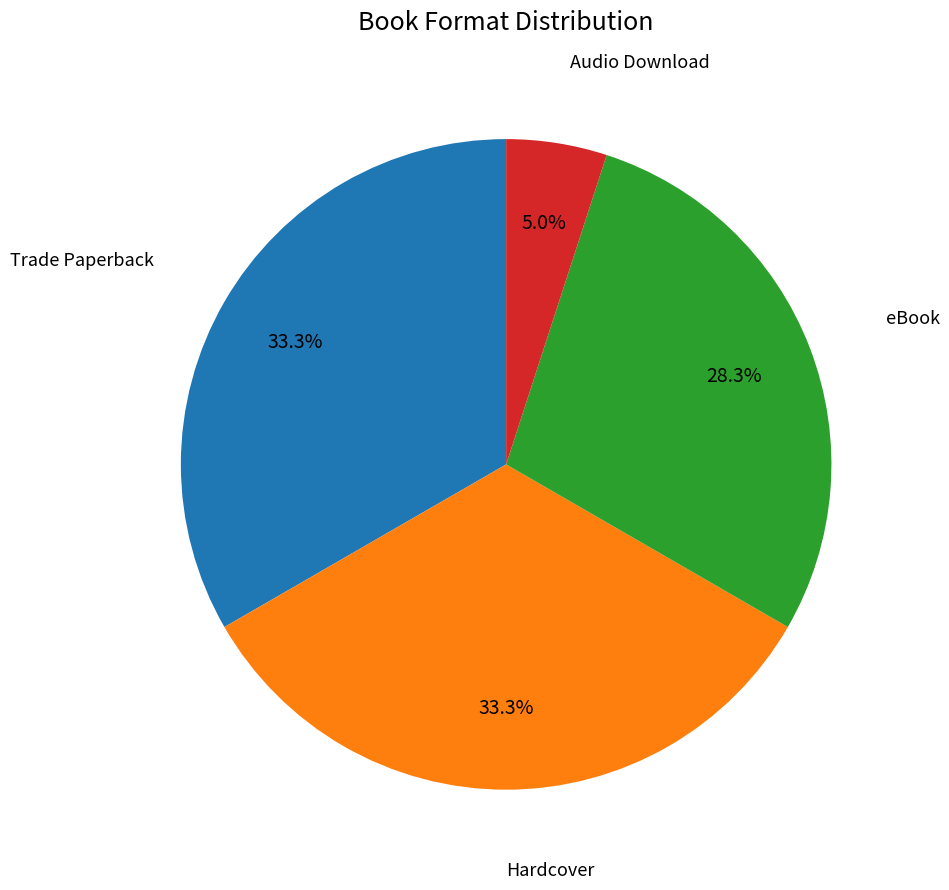

Is there a majority slice in this chart?

No